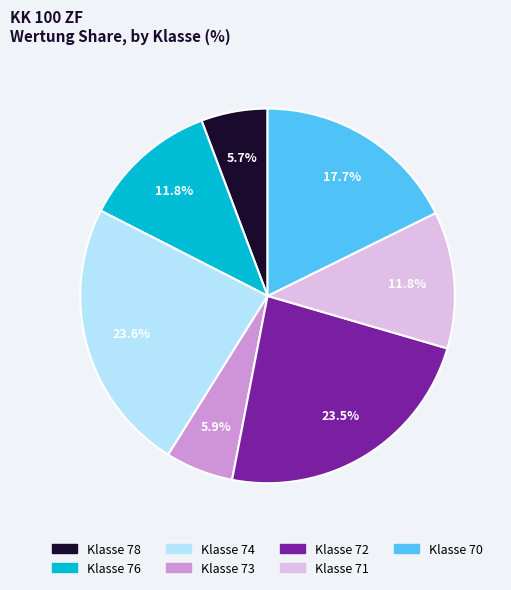

Is there any slice that represents more than half of the pie?

No